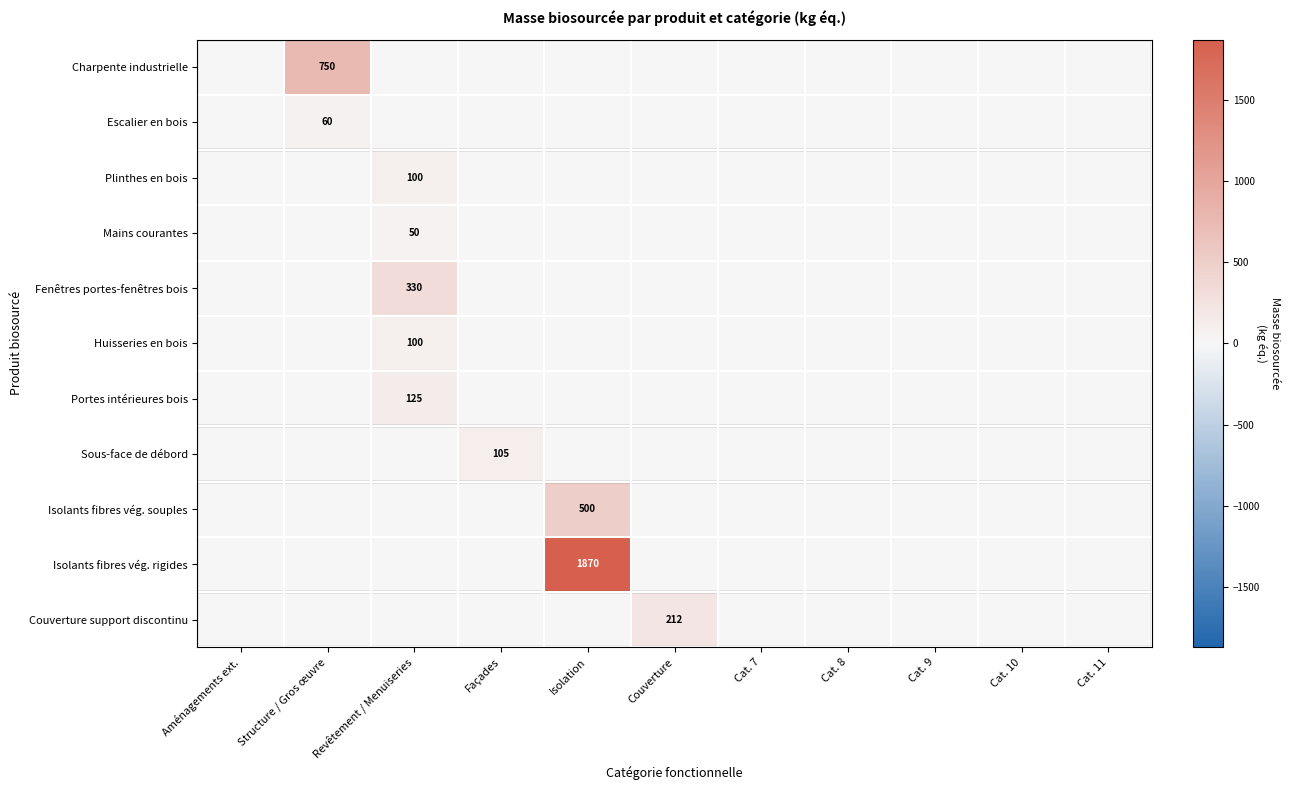

The value of Isolants fibres vég. rigides at Isolation is 2526. True or false?

False